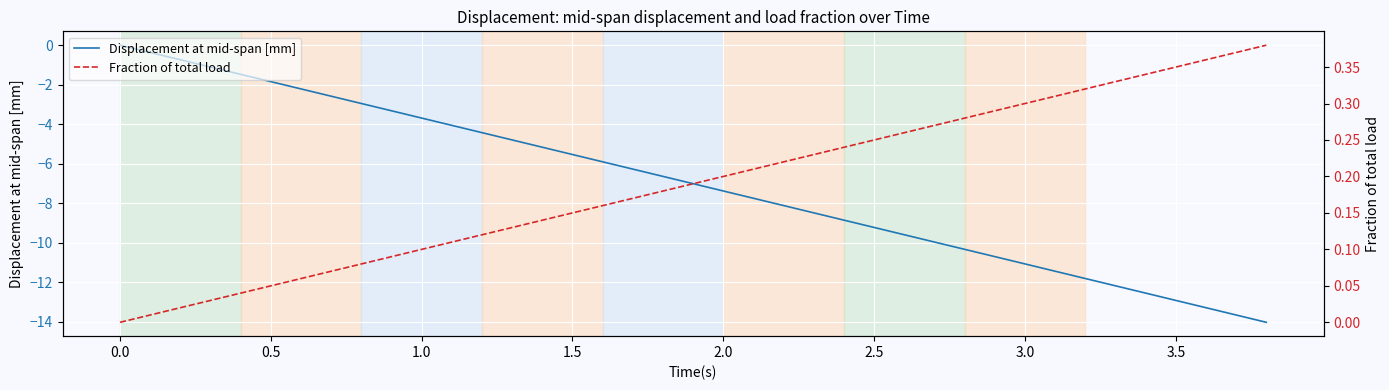

What is the minimum value for Displacement at mid-span [mm]?

-14.0